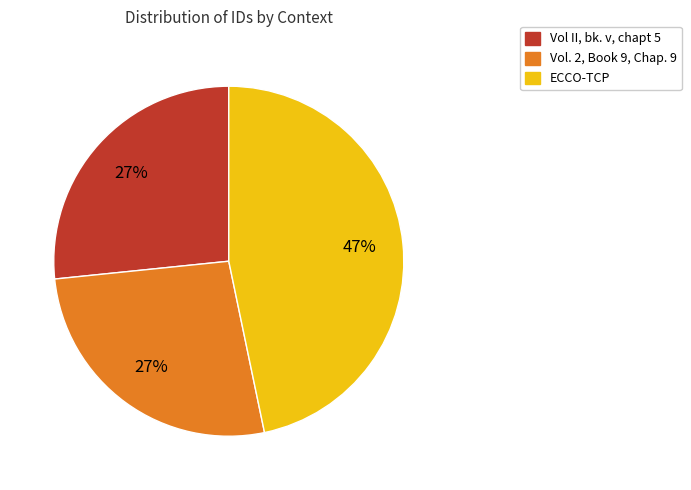

Between Vol. 2, Book 9, Chap. 9 and ECCO-TCP, which is larger?

ECCO-TCP